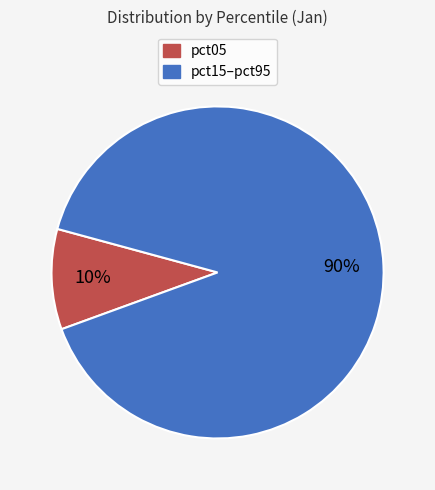

Which slice is the largest?

pct15–pct95